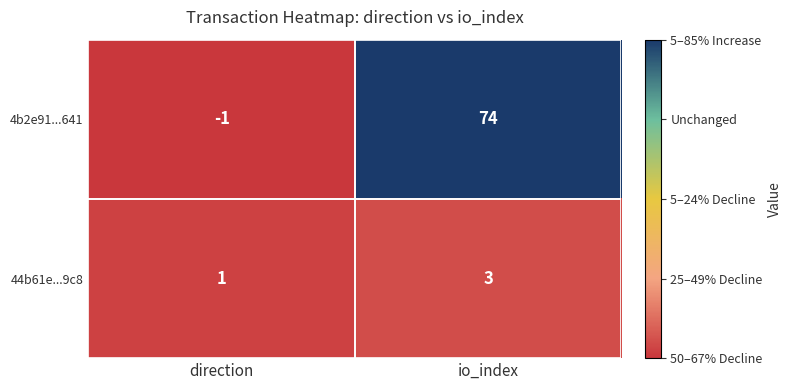

The 4b2e91...641 series shows 20 at io_index. True or false?

False